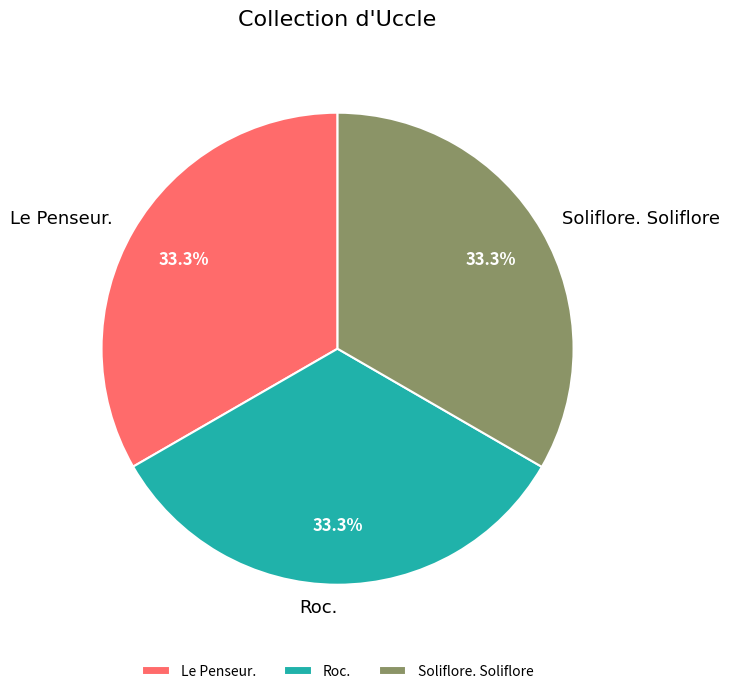

Is there any slice that represents more than half of the pie?

No